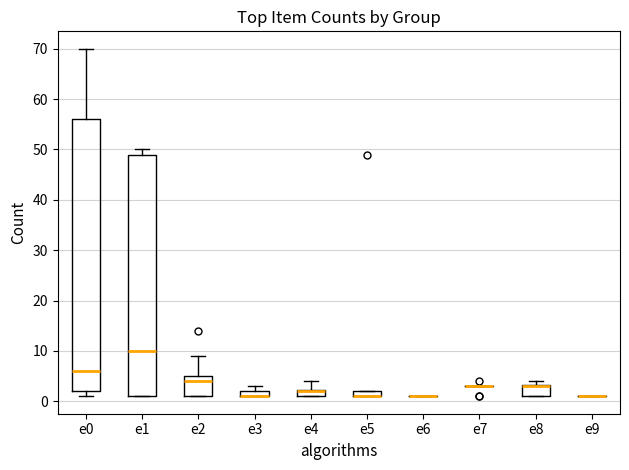

Comparing the boxes themselves (not the whiskers), which one is the tallest?

e0